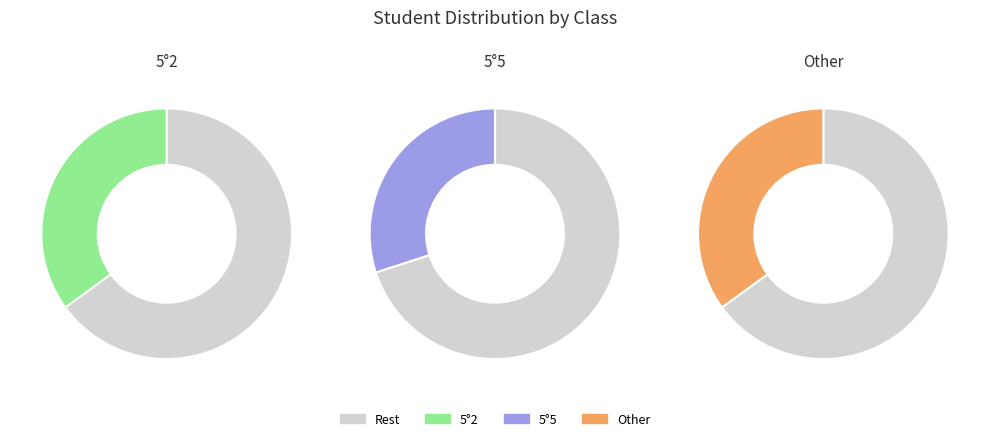

What is the smallest slice in the pie chart?

5°5